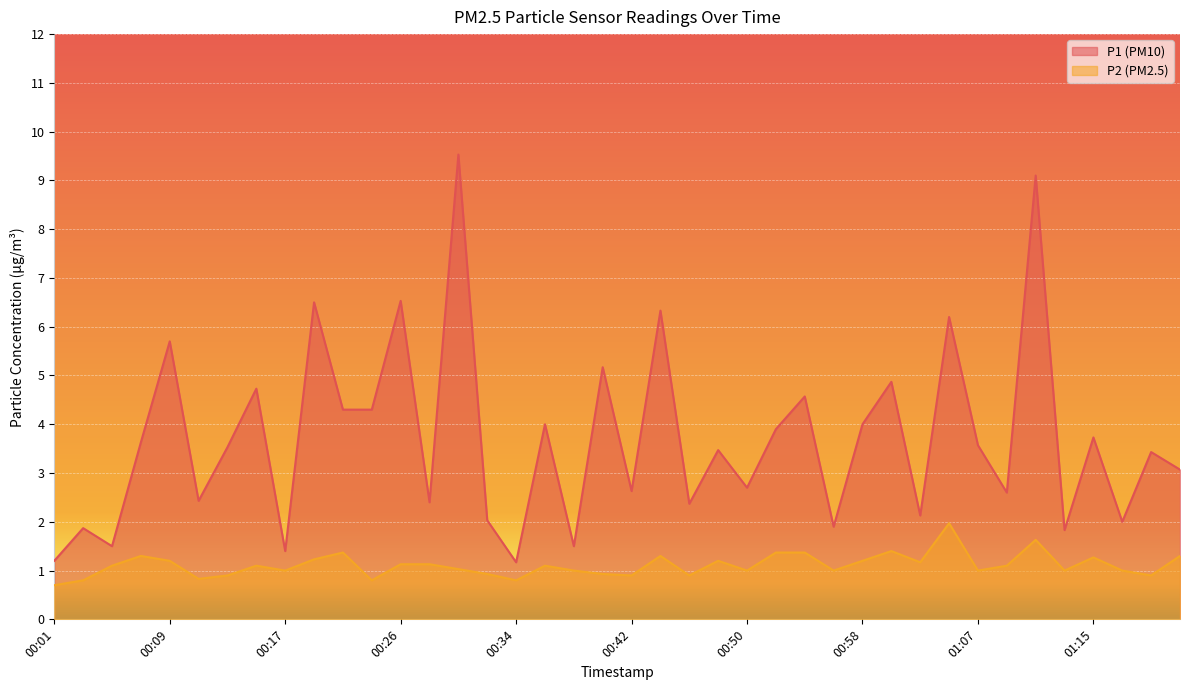

The P2 series shows 0.8 at 00:24. True or false?

True